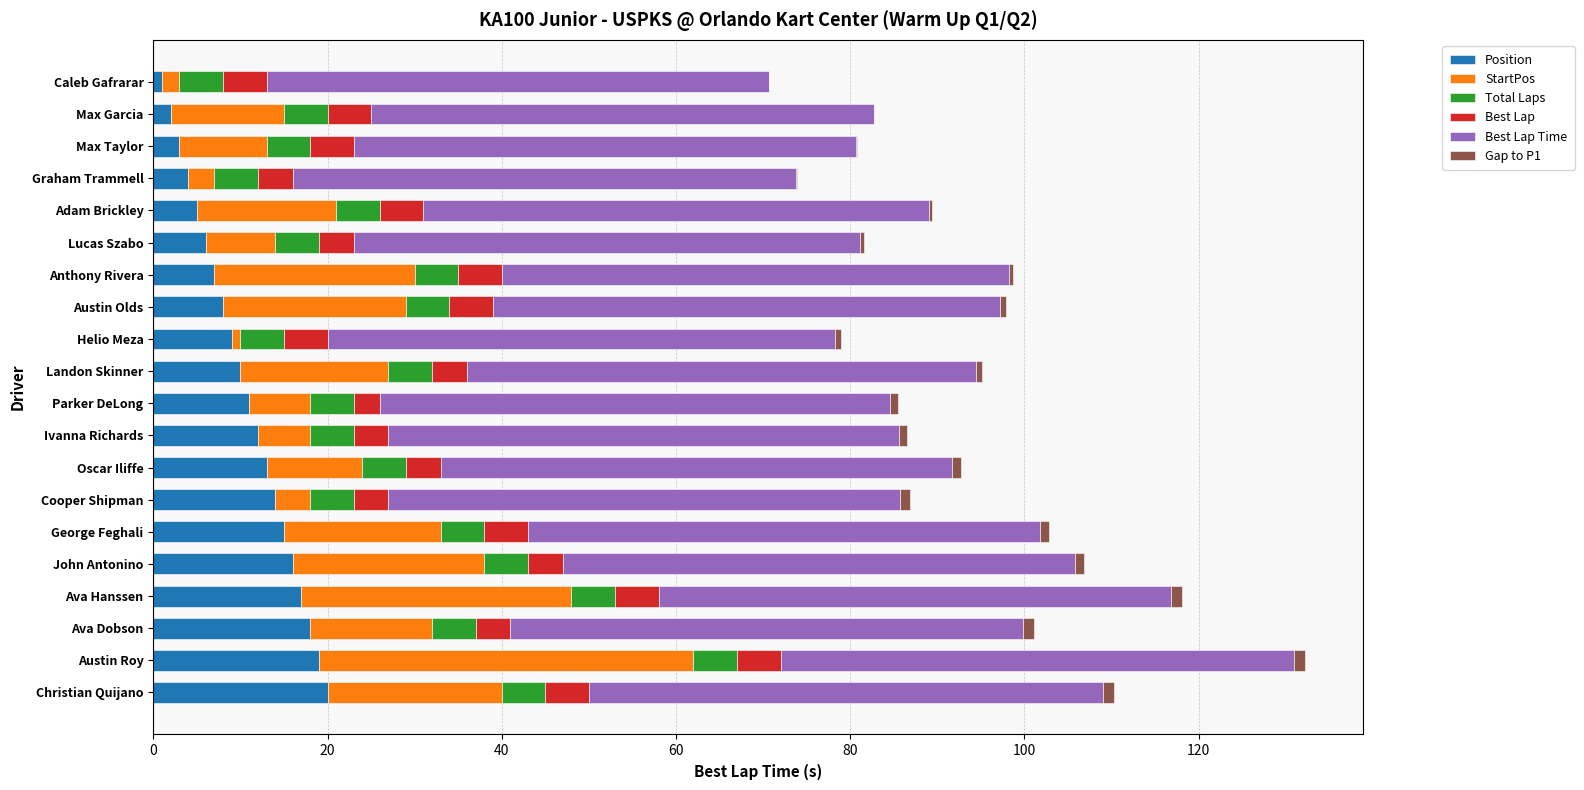

True or false: Position has a value of 6.0 at Lucas Szabo.

True